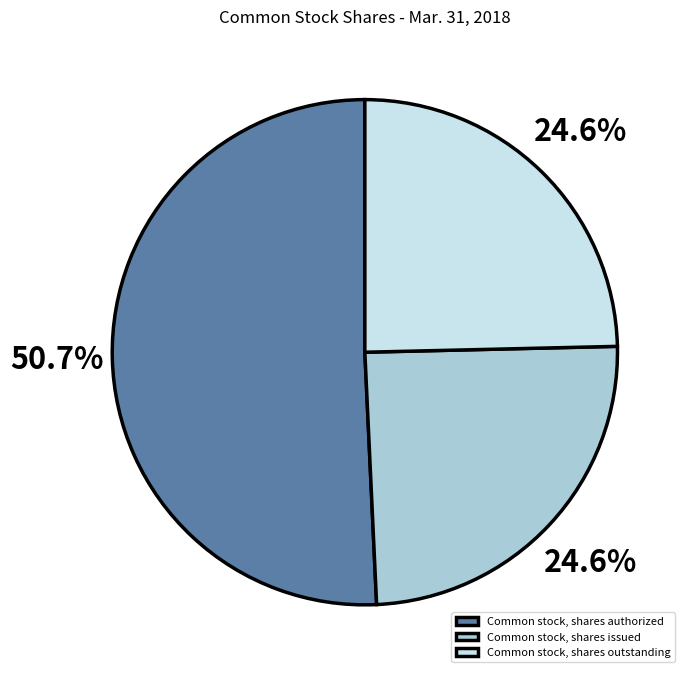

How many slices are in this pie chart?

3